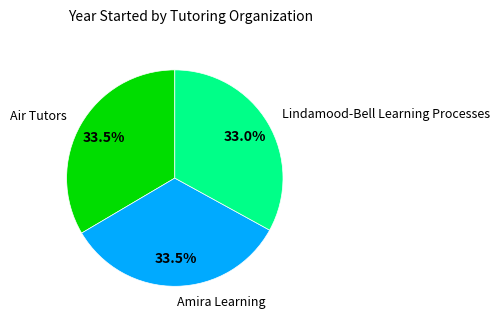

What percentage is NOT represented by Lindamood-Bell Learning Processes?

67.0%